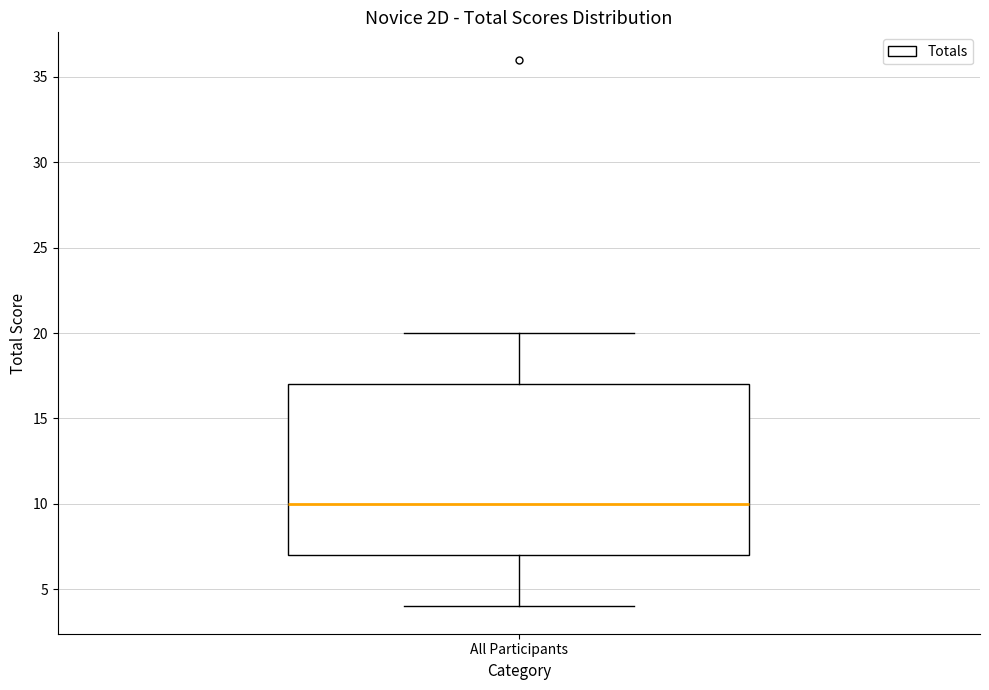

Where does the median line of the box for All Participants sit on the y-axis? The values are not printed on the chart, so give them approximately, as read against the axis.

10